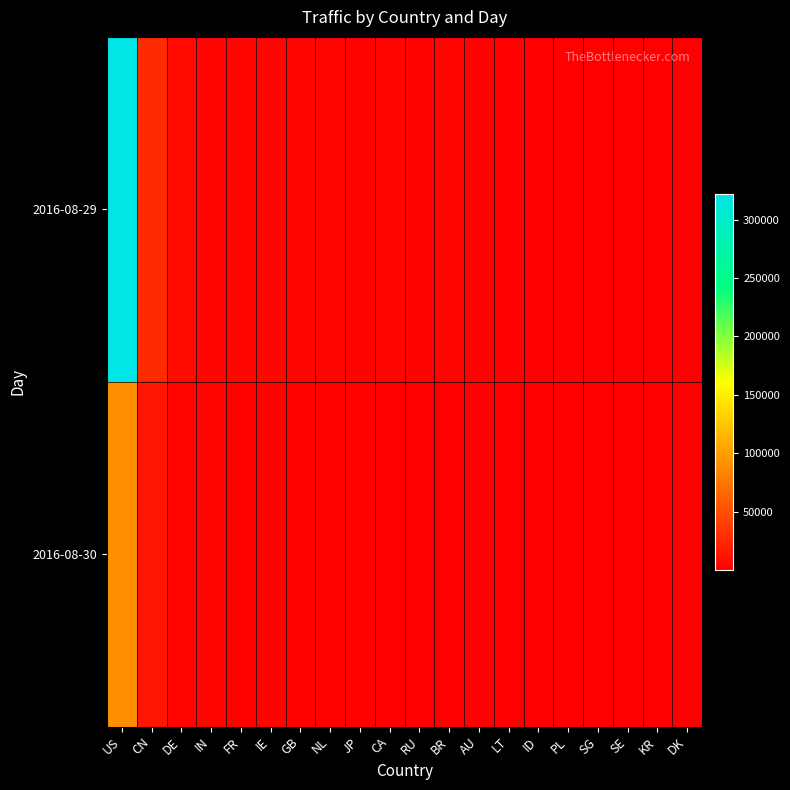

Reading right to left, transcribe all the data shown in this chart.

2016-08-29: DK=1256	KR=1013	SE=1359	SG=1443	PL=1505	ID=1387	LT=2006	AU=2411	BR=3802	RU=2989	CA=4532	JP=2973	NL=4411	GB=4066	IE=4314	FR=5469	IN=4782	DE=8171	CN=28070	US=322048
2016-08-30: DK=615	KR=1134	SE=870	SG=910	PL=950	ID=1354	LT=779	AU=1621	BR=248	RU=1383	CA=478	JP=2708	NL=2152	GB=2530	IE=2902	FR=2364	IN=4159	DE=3931	CN=14672	US=90597